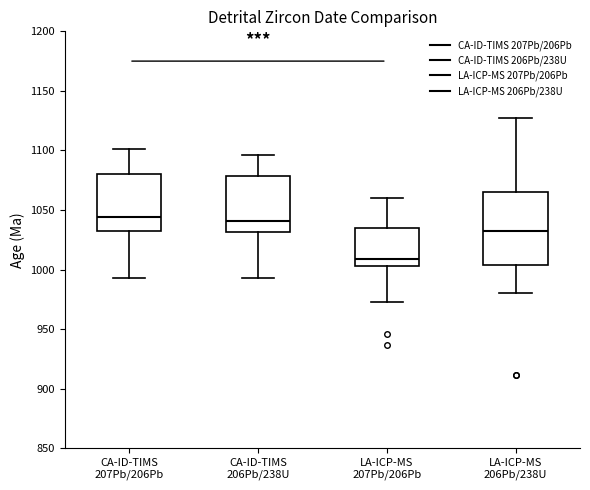

Which box has the lowest median line?

LA-ICP-MS 207Pb/206Pb